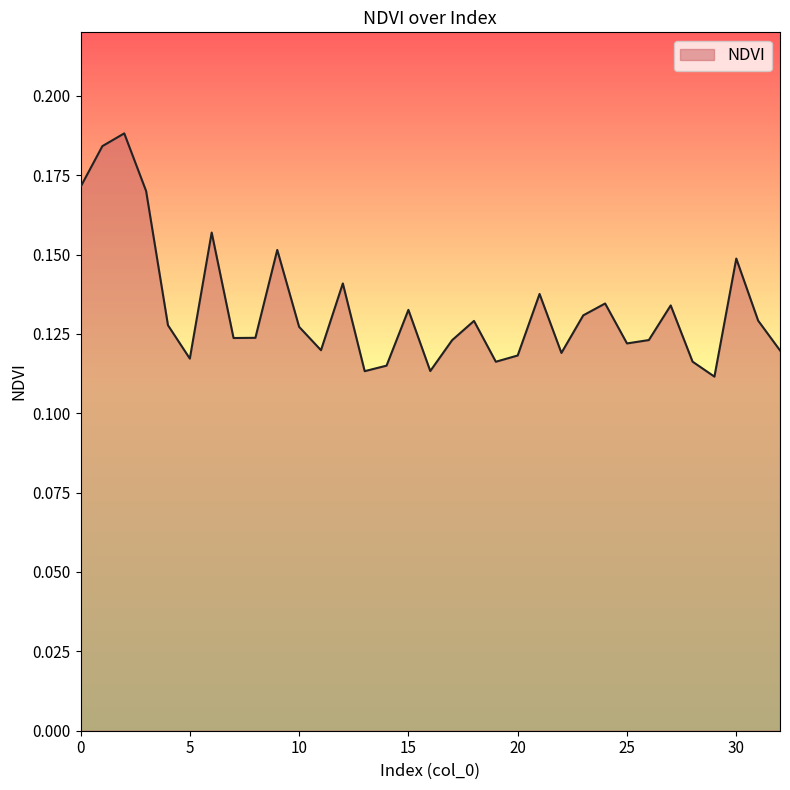

Does the chart display data point markers on the line(s)?

No